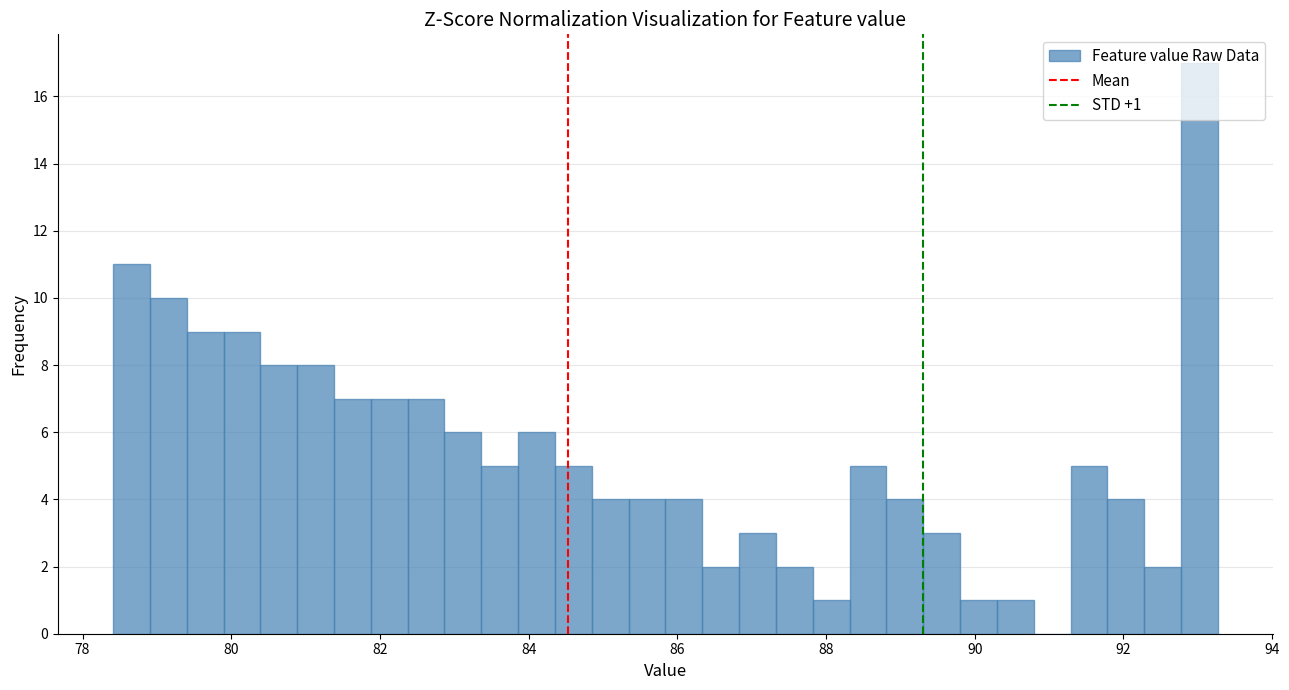

Around what value on the x-axis is the tallest bar? Give the approximate position of its centre, as read against the axis.

93.0